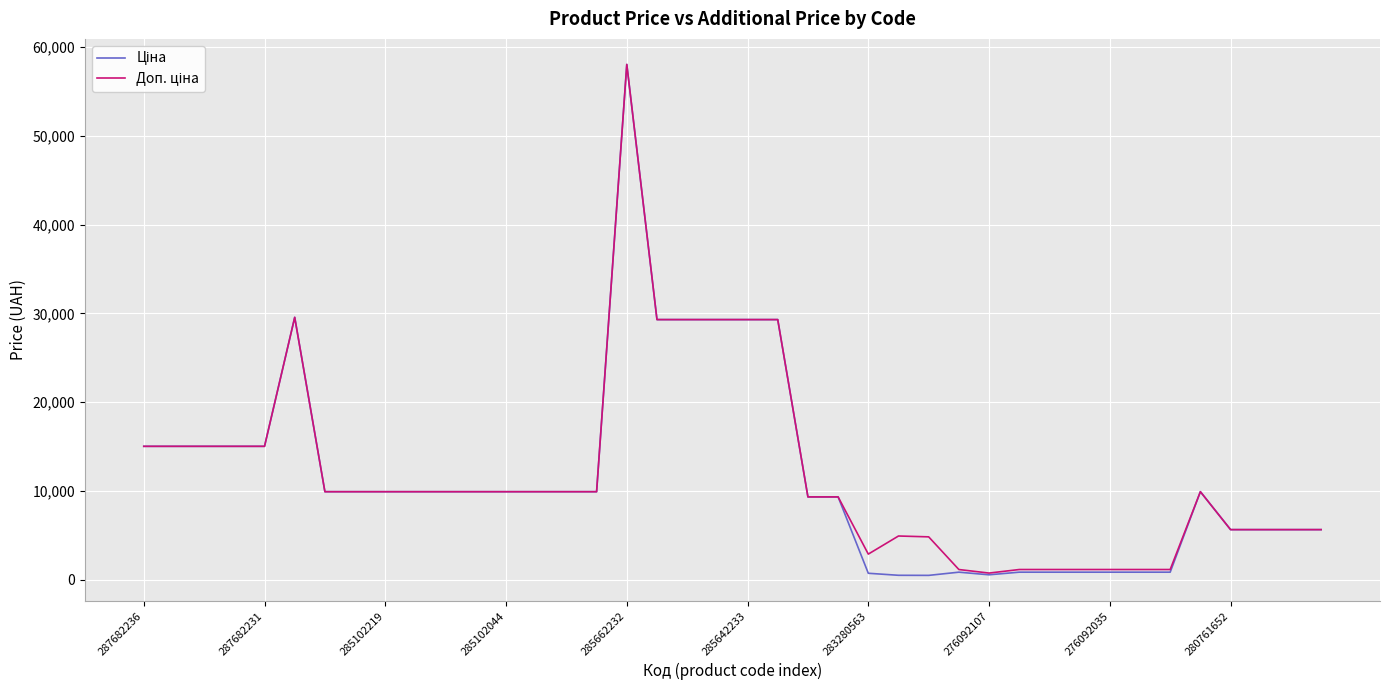

True or false: Ціна and Доп. ціна cross at least once.

False